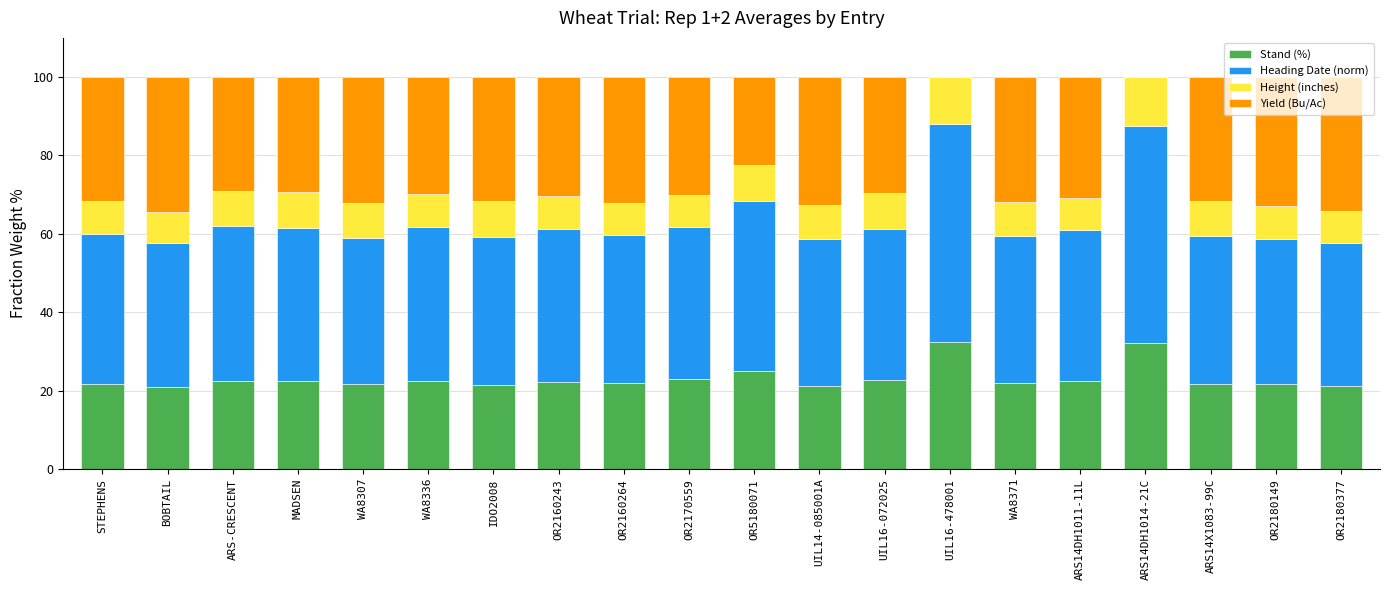

What is the total value across all series at ARS-CRESCENT?

100.0